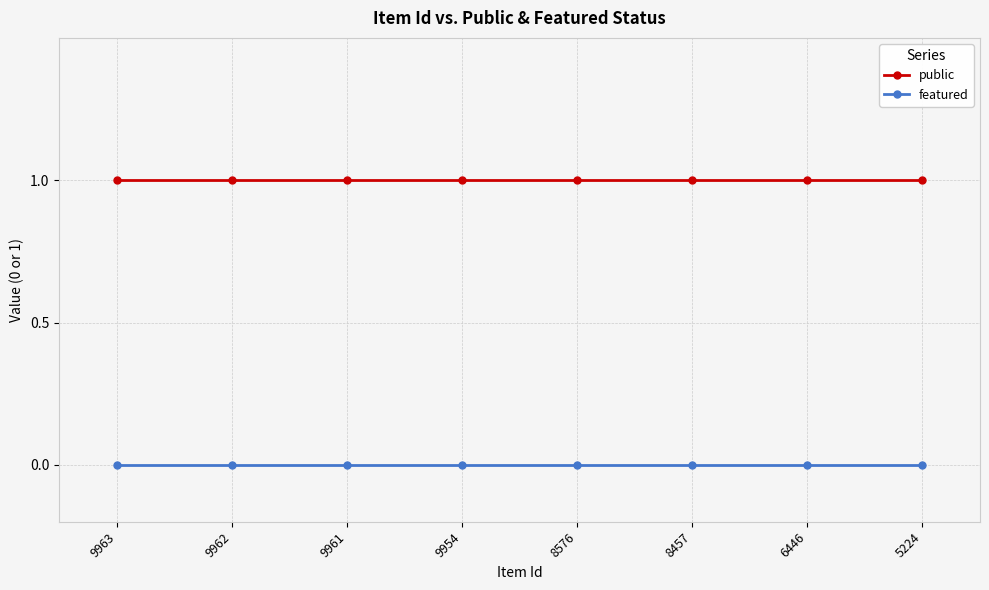

How many lines are shown in the chart?

2